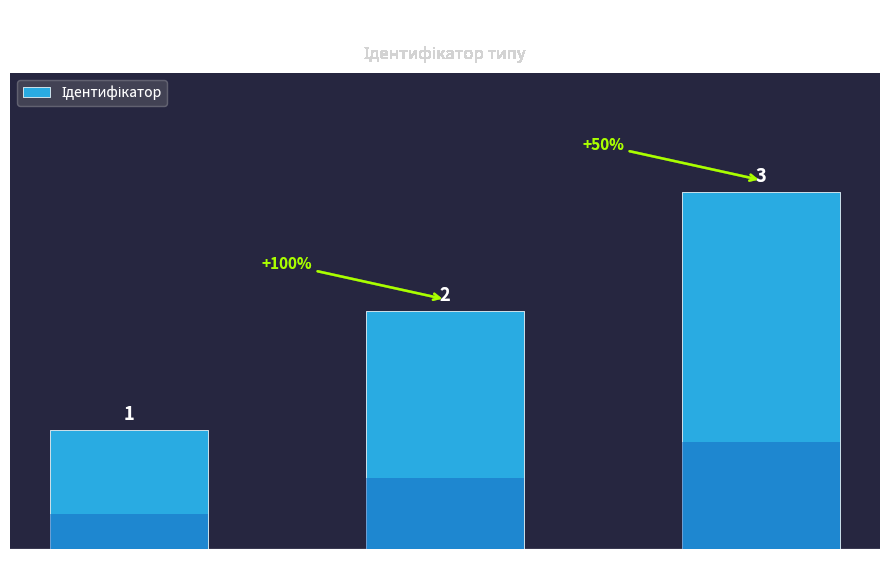

What is the value of the 1st bar from the left?

1